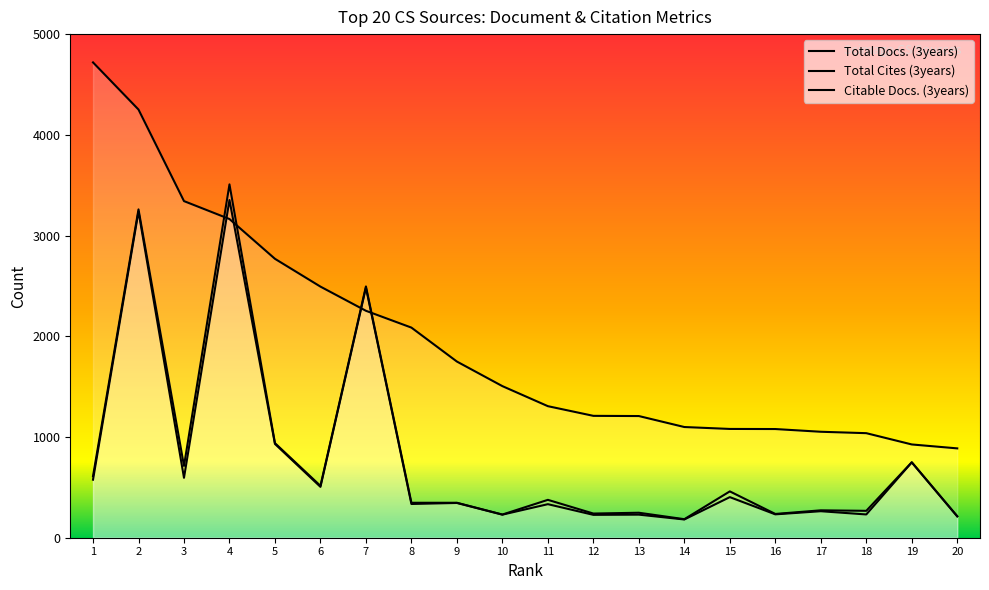

What is the difference between the second highest and minimum values in the Total Docs. (3years) series?

3076